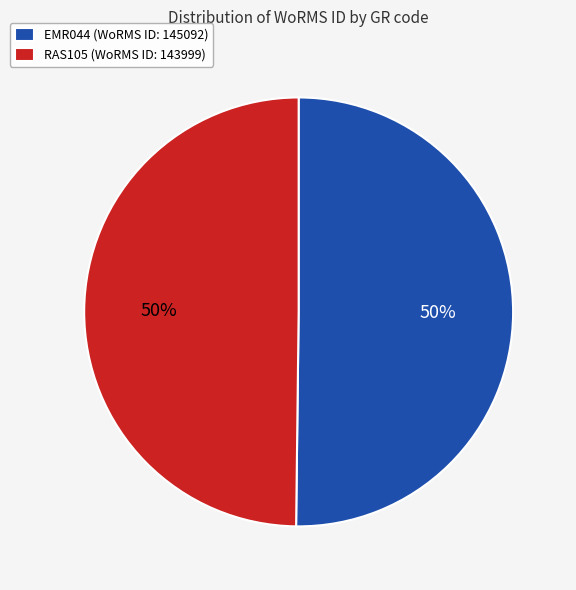

Do EMR044 (WoRMS ID: 145092) and RAS105 (WoRMS ID: 143999) together represent more than half of the pie?

Yes